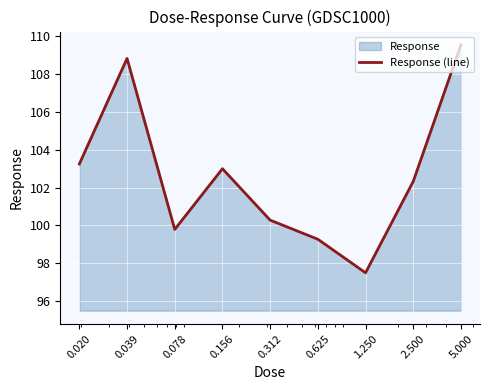

Reading left to right, list all the values displayed in this chart.

0.020=103.2	0.039=108.8	0.078=99.8	0.156=103.0	0.312=100.3	0.625=99.3	1.250=97.5	2.500=102.3	5.000=109.5